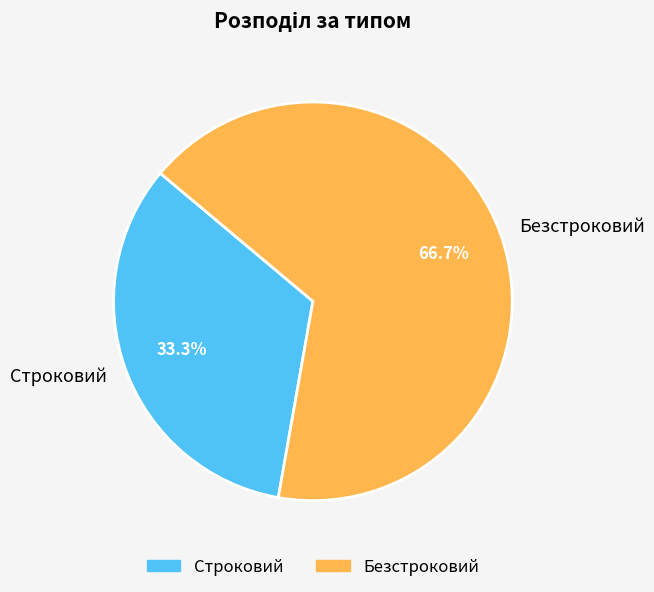

How many segments does this pie chart have?

2